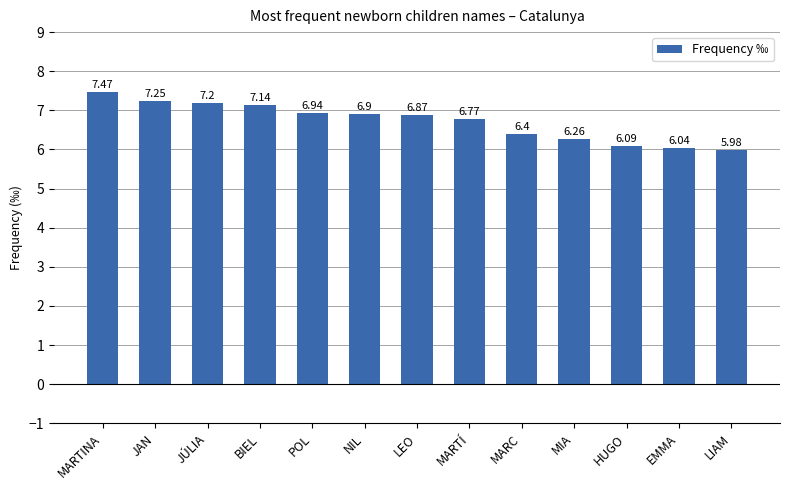

What is the greatest value displayed?

7.5